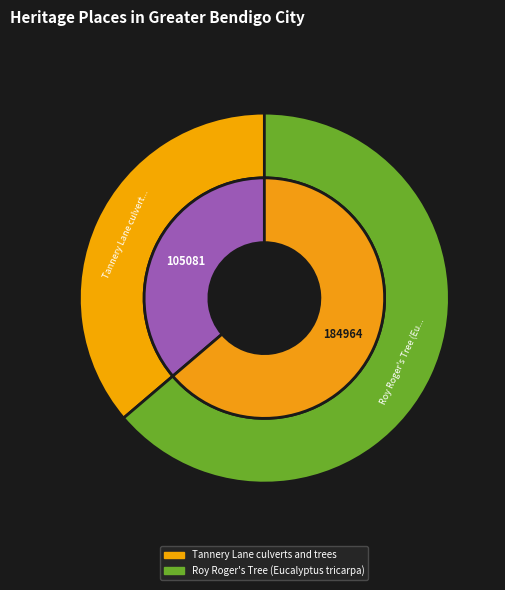

Does Tannery Lane culverts and trees account for over 50% of the chart?

No